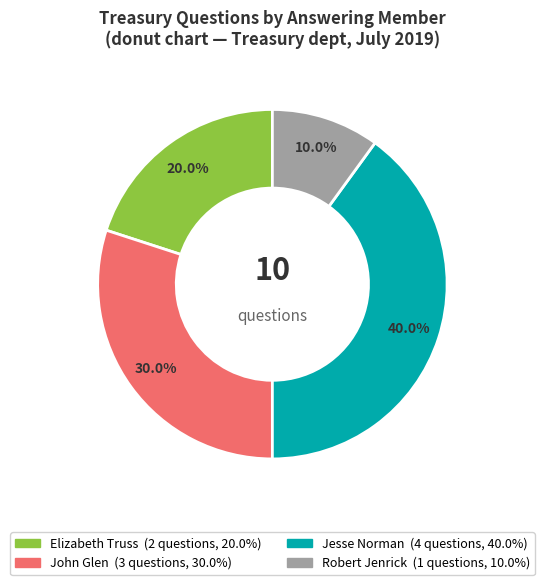

Is there a majority slice in this chart?

No